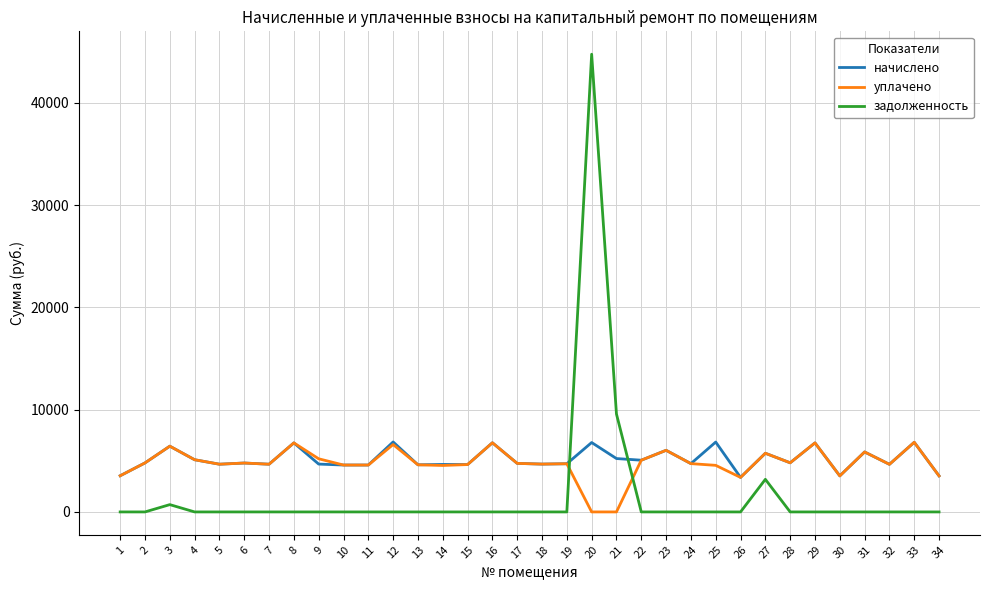

What value does the уплачено series have at 23?

6025.1